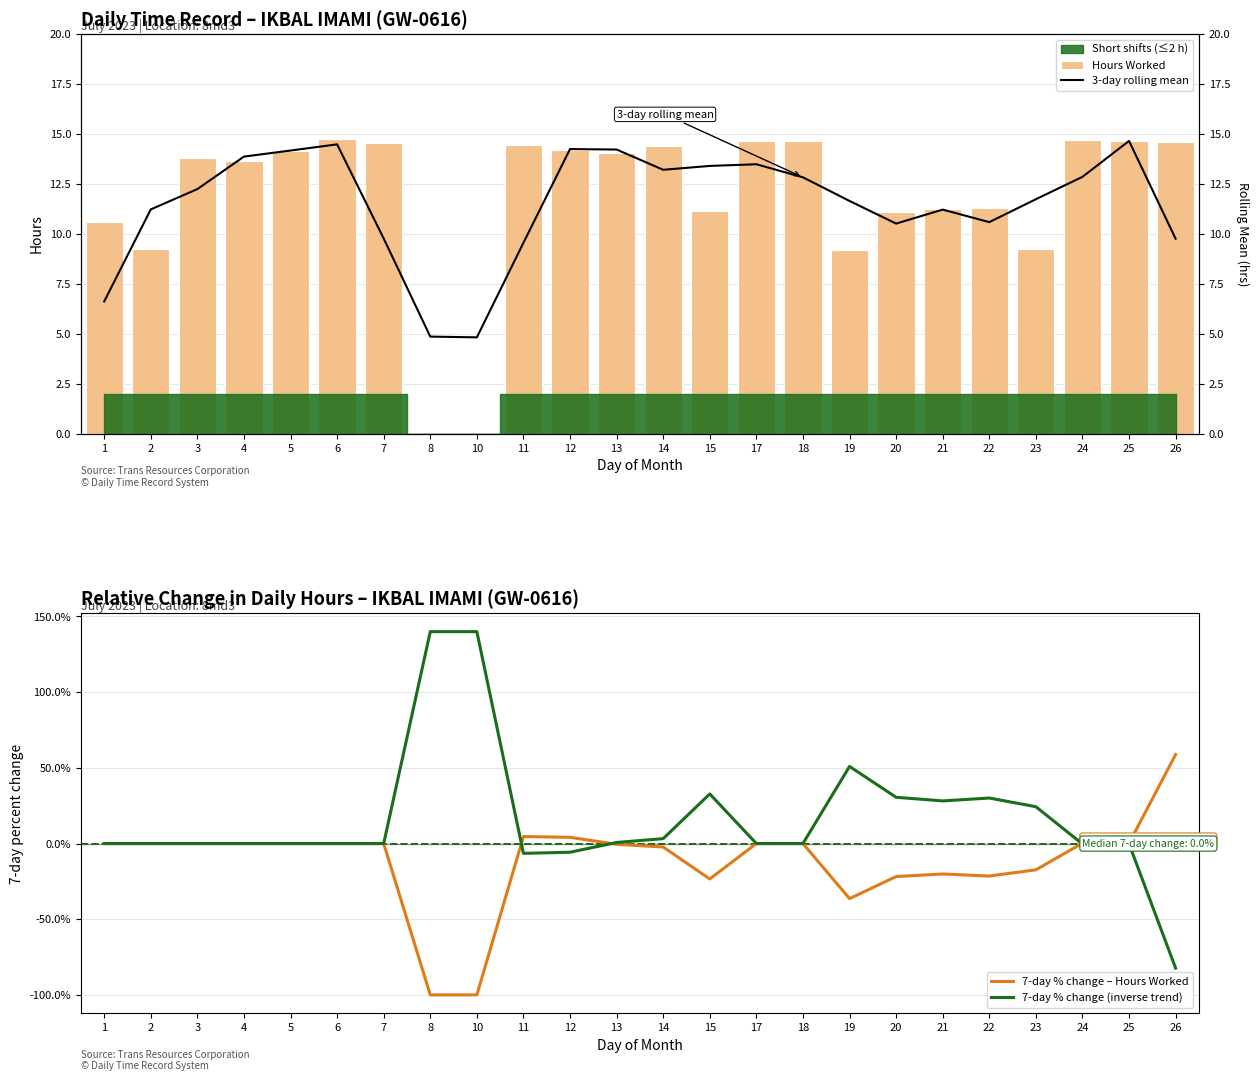

Read the 7-day % change – Hours Worked value at 24.

0.2